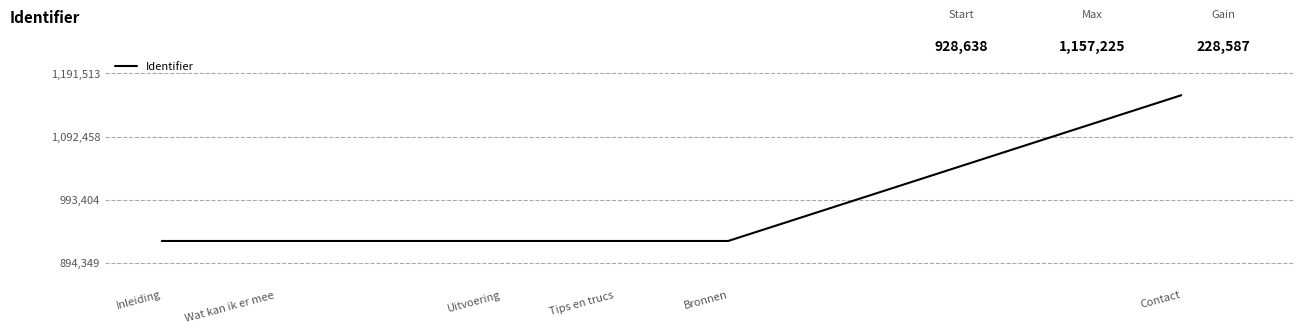

The value at Tips en trucs is 462795. True or false?

False